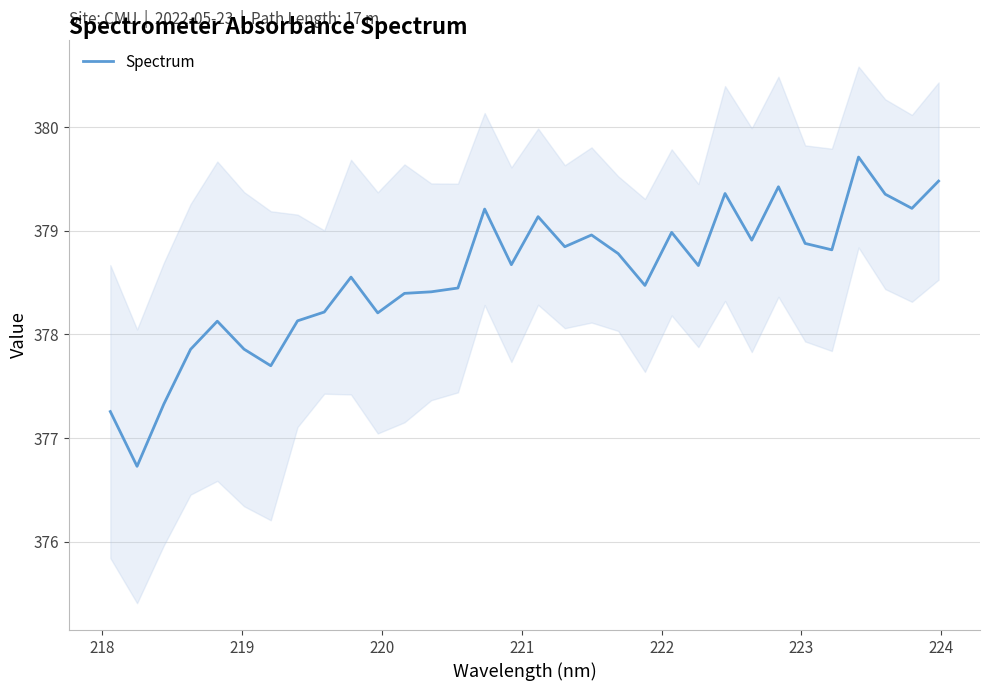

How many series are shown in this chart?

1